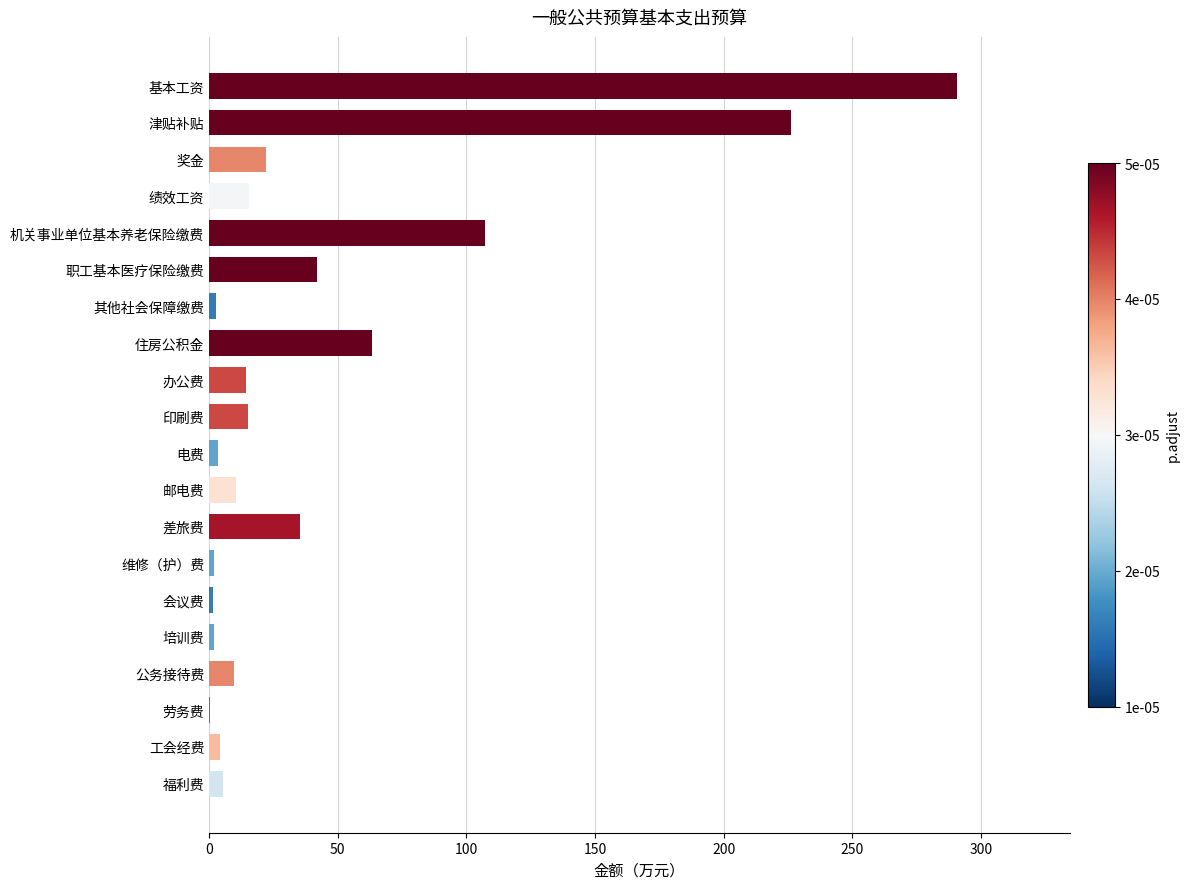

How many series are shown in this chart?

1